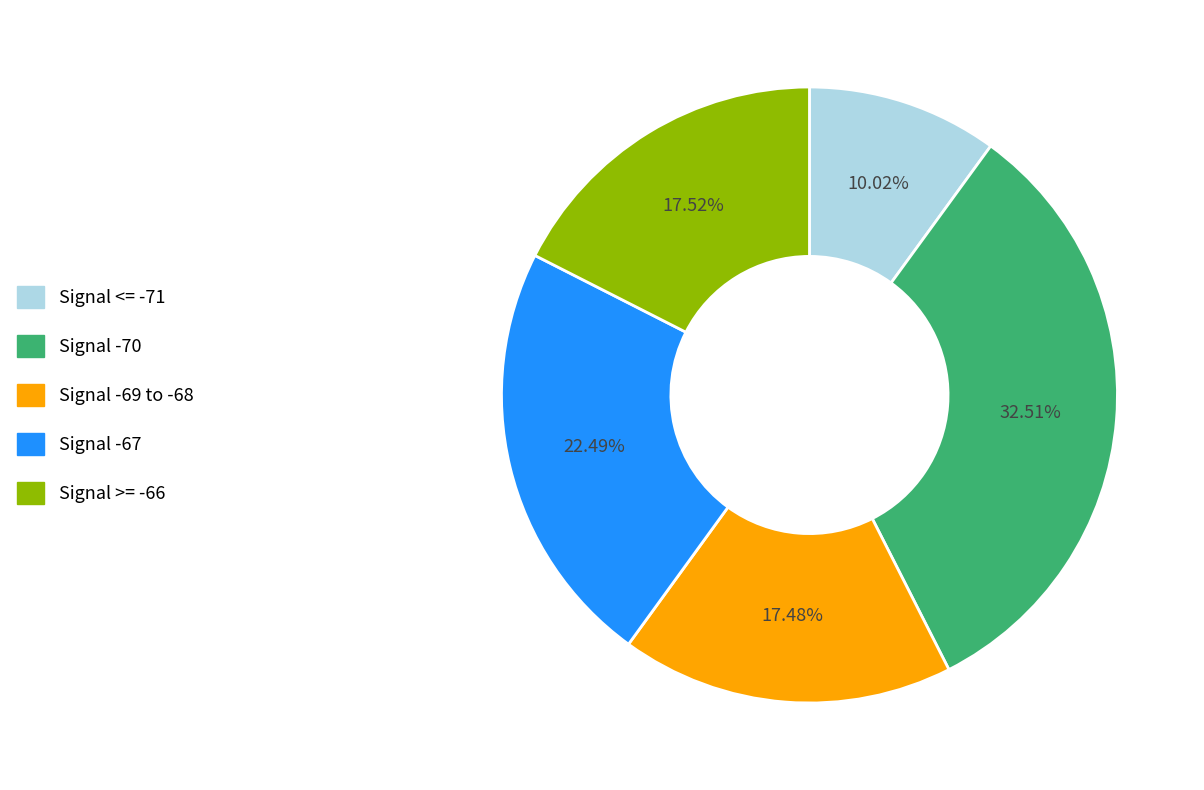

Which has a higher value, Signal <= -71 or Signal -67?

Signal -67